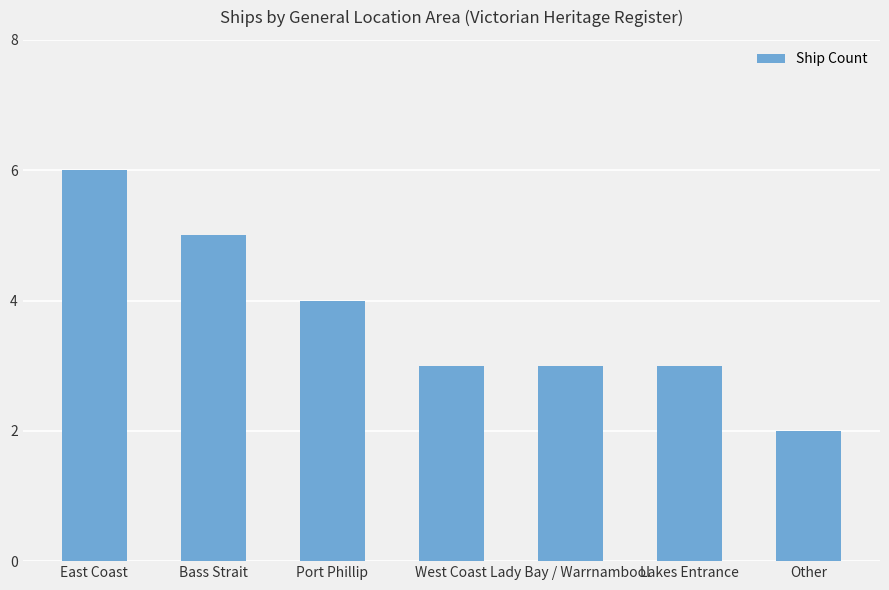

What is the sum of all values?

26